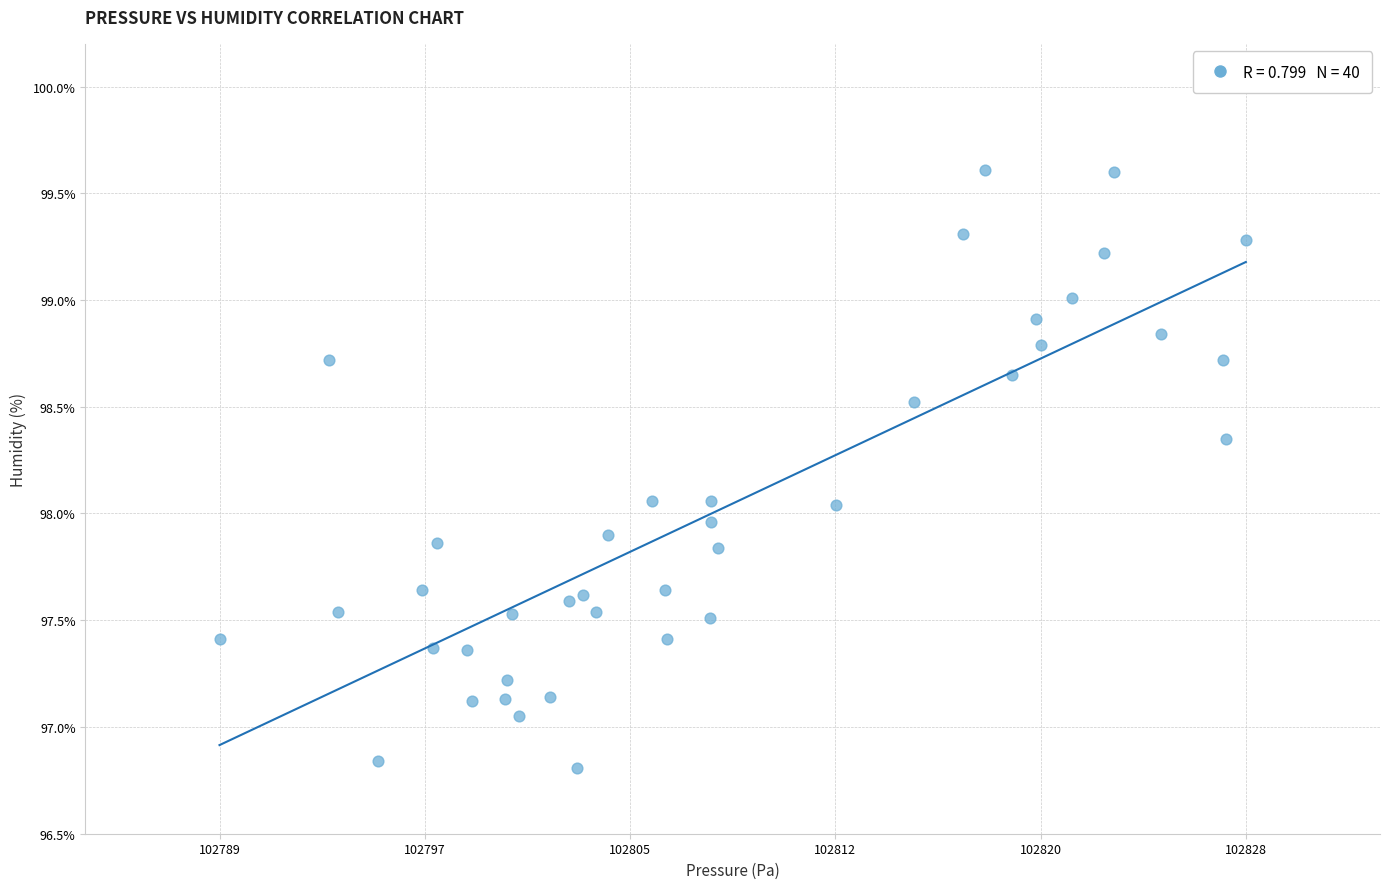

What is the range of X values (max minus min)?

38.3